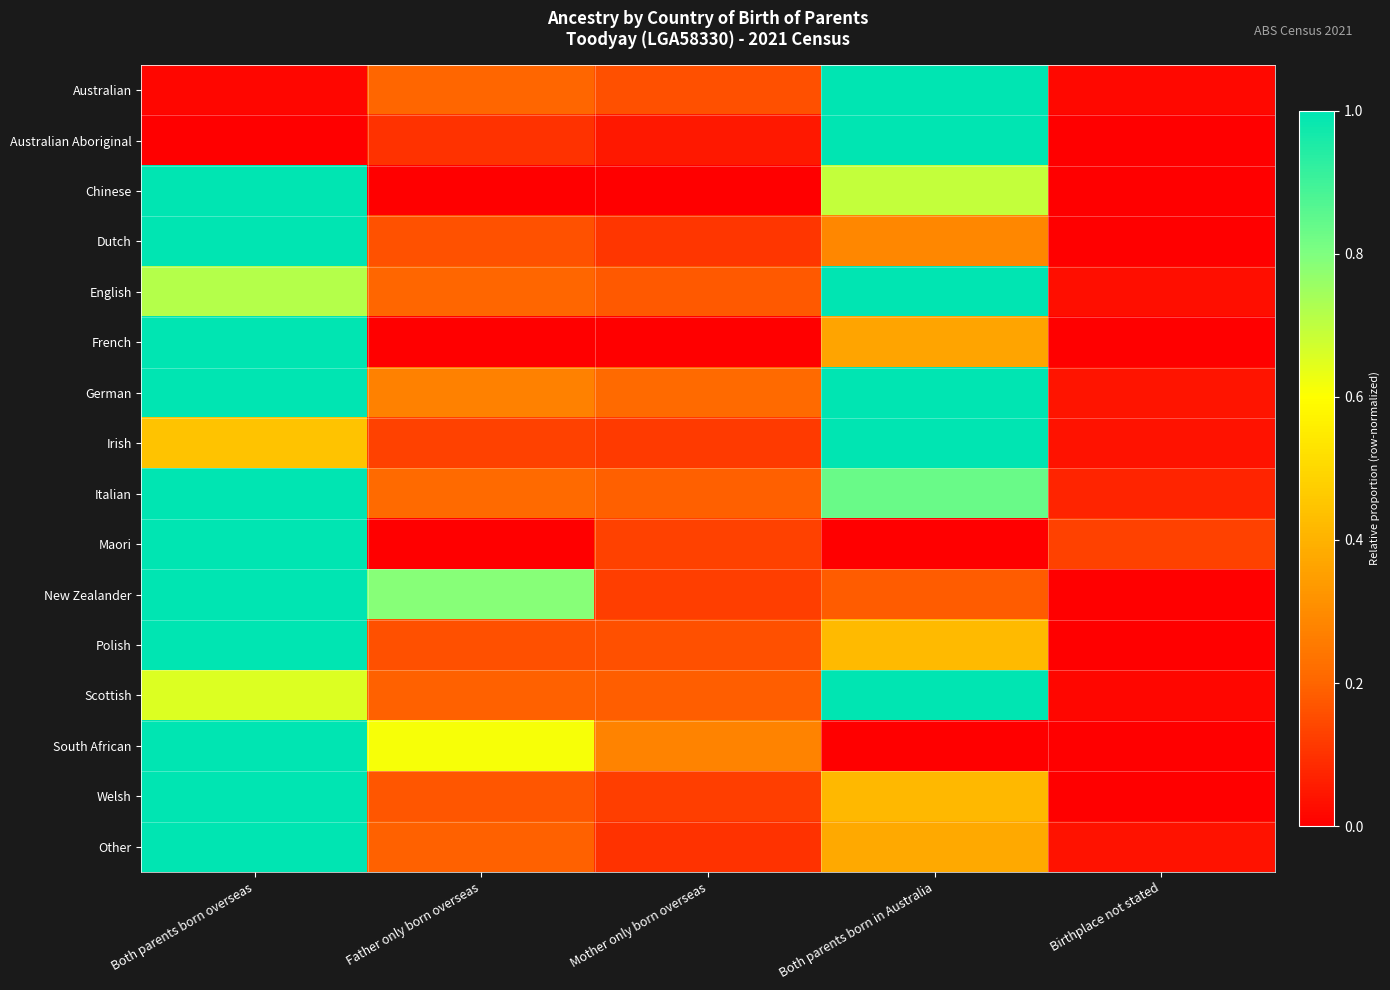

Count the number of categories in the chart.

5